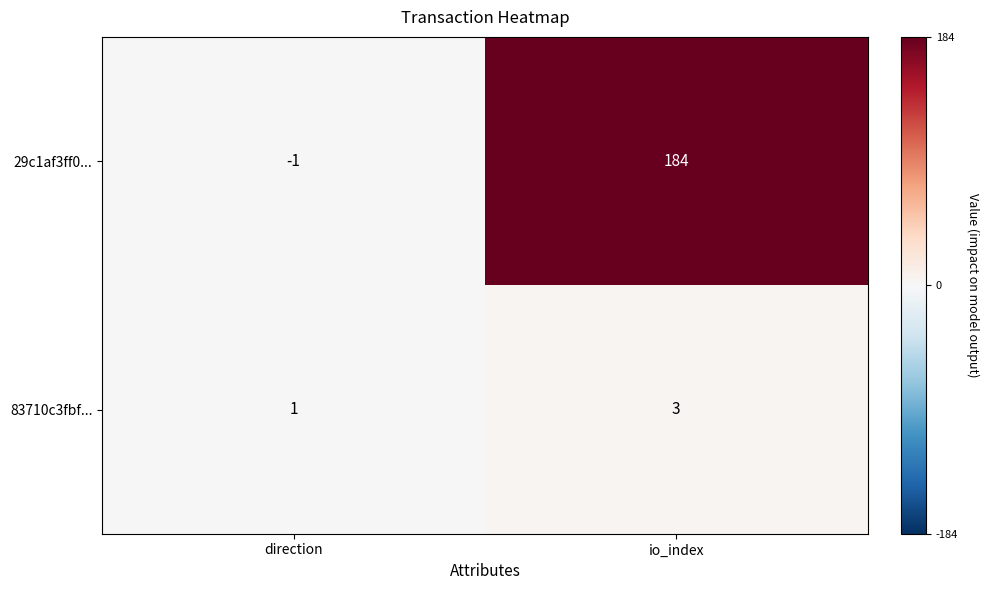

The 29c1af3ff0... series shows 108 at io_index. True or false?

False